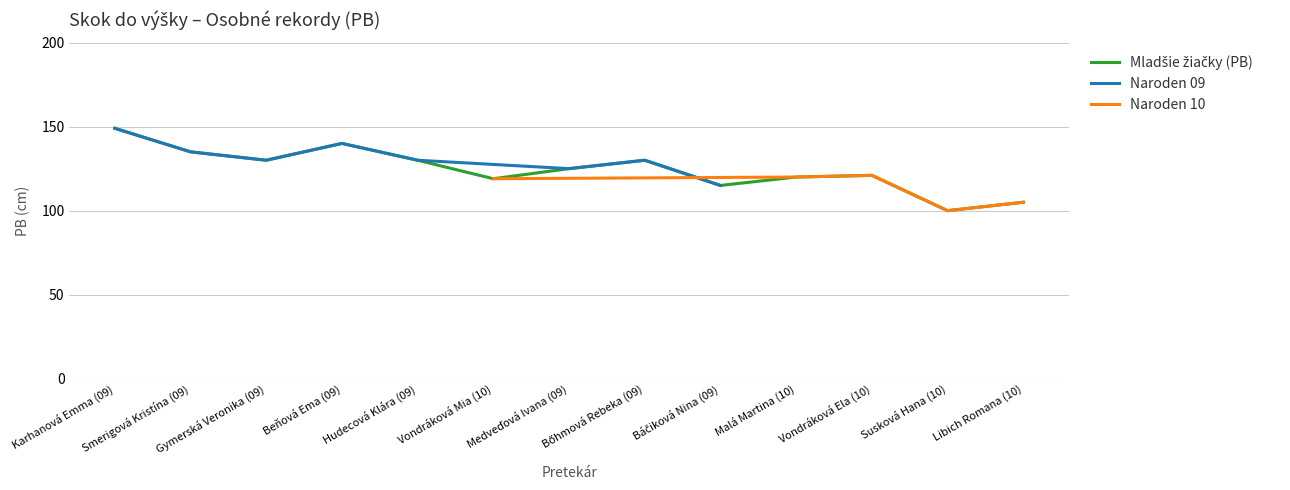

How many data points does each series have?

13